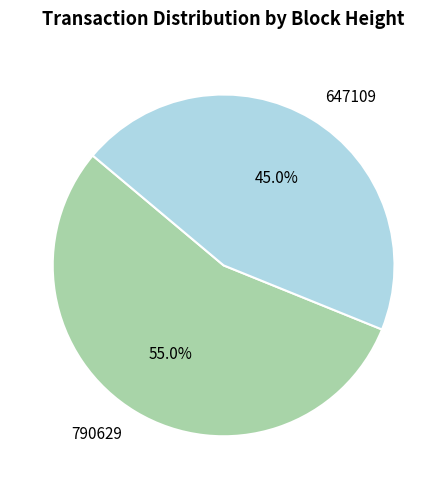

Which slice is the largest?

790629